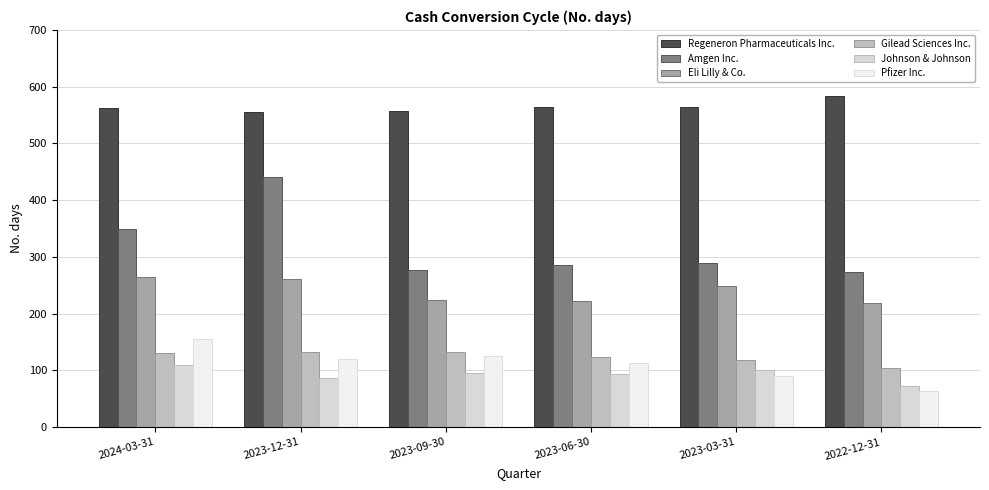

The value of Pfizer Inc. at 2023-09-30 is 125. True or false?

True